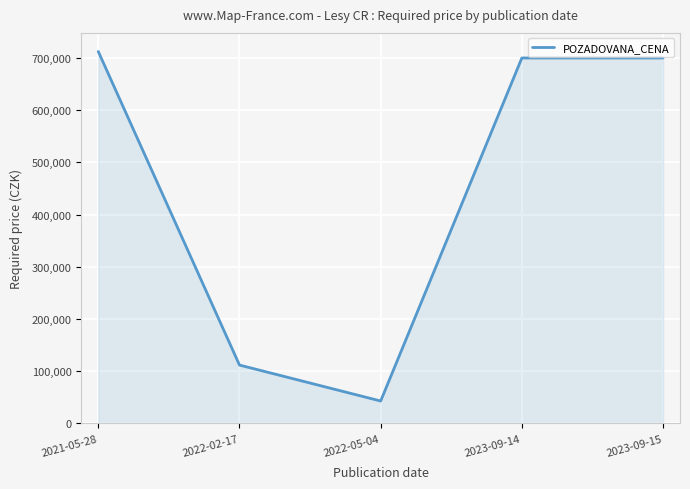

Where is the first local minimum?

2022-05-04